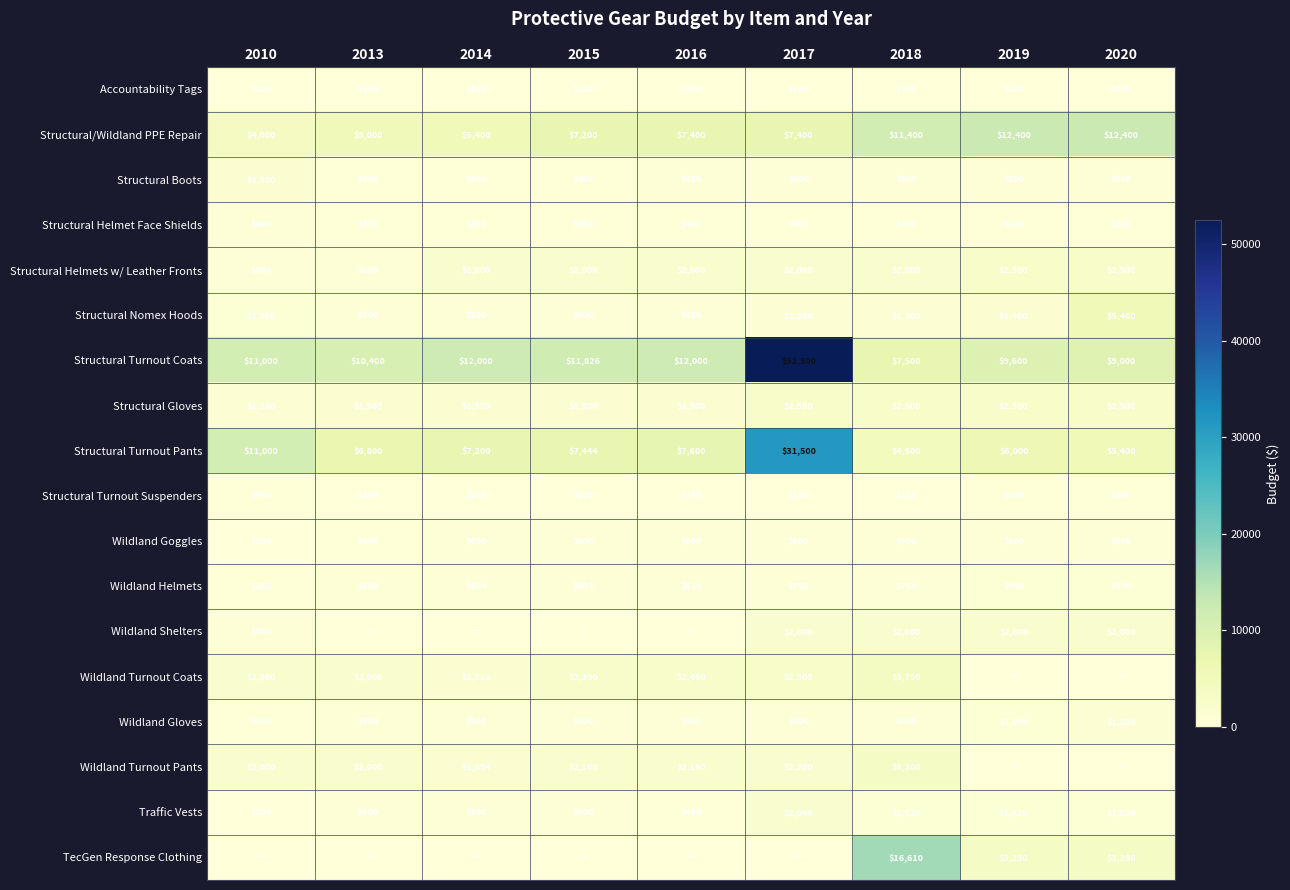

What is the highest value of the Structural Gloves series?

2500.0